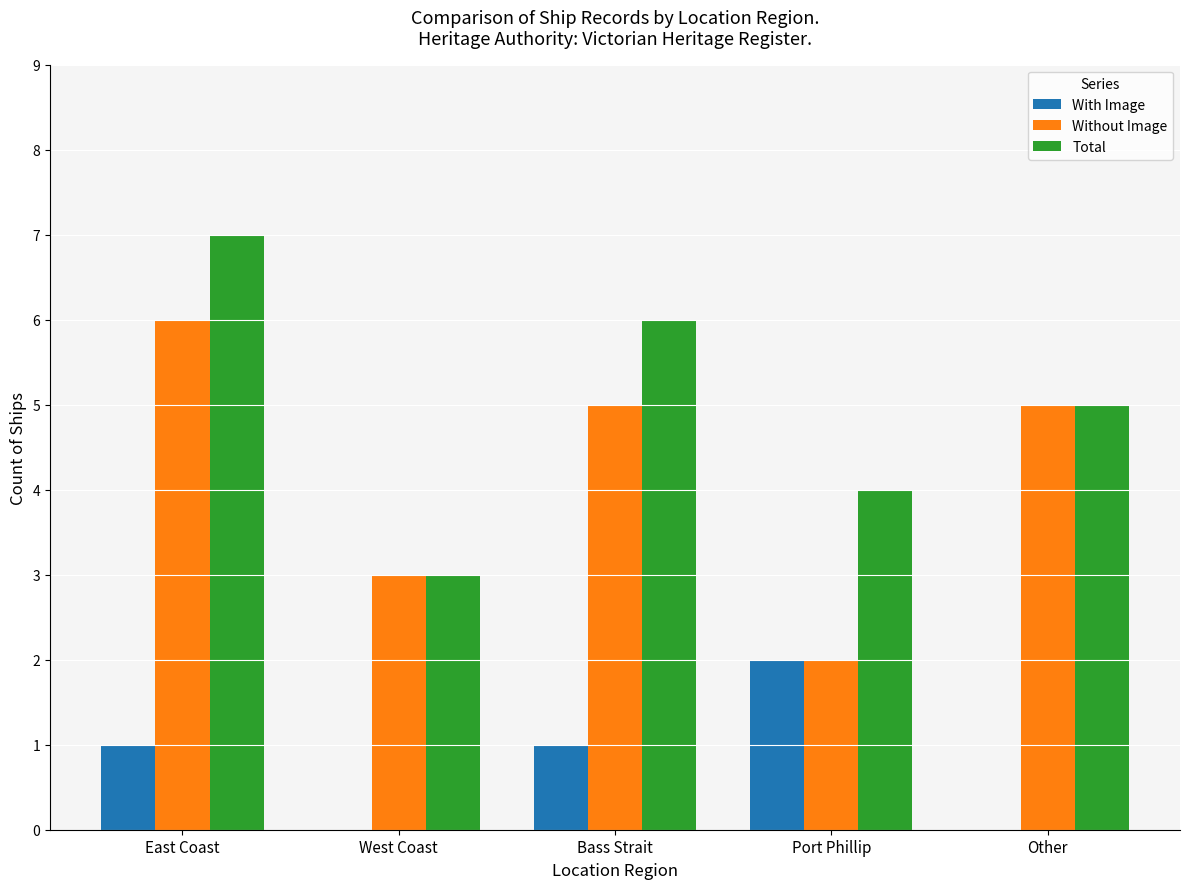

What is the spread (max minus min) of values at Other?

5